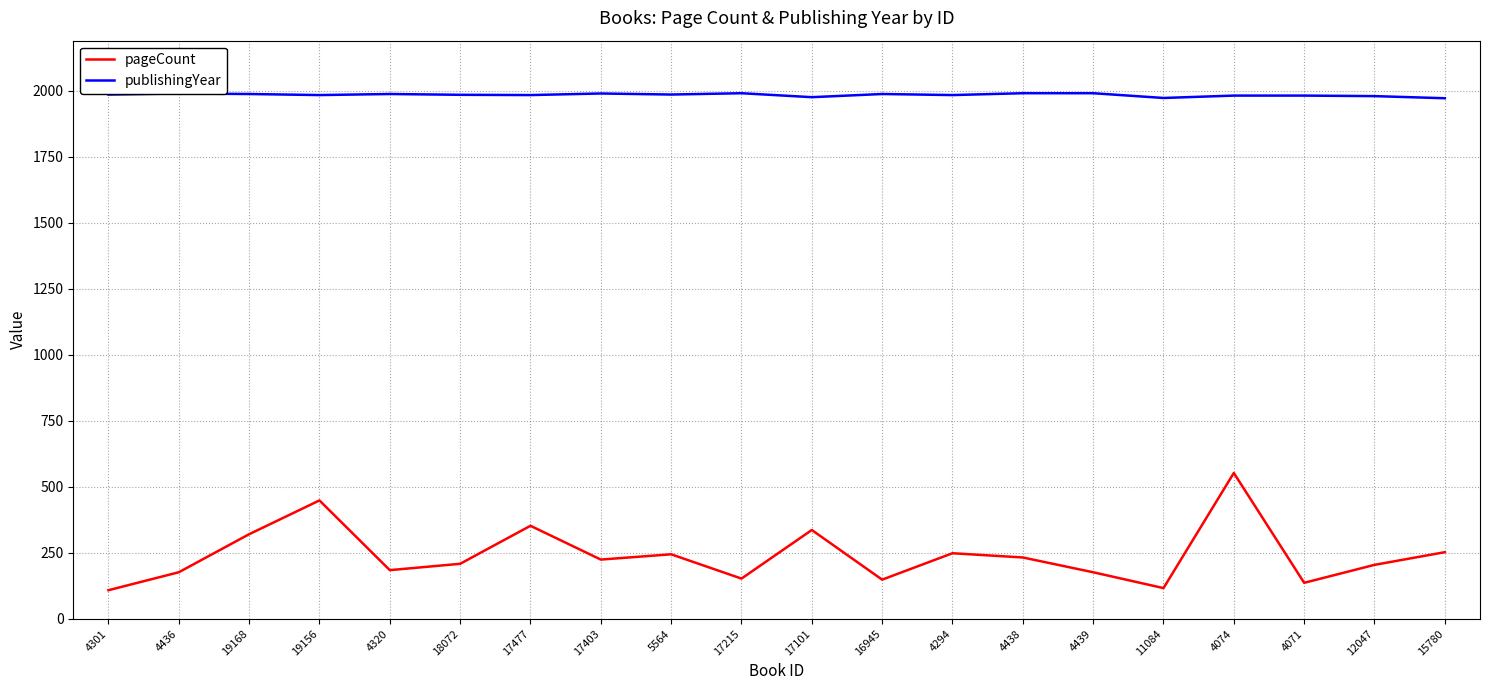

Which series changed the most between 4301 and 4074?

pageCount